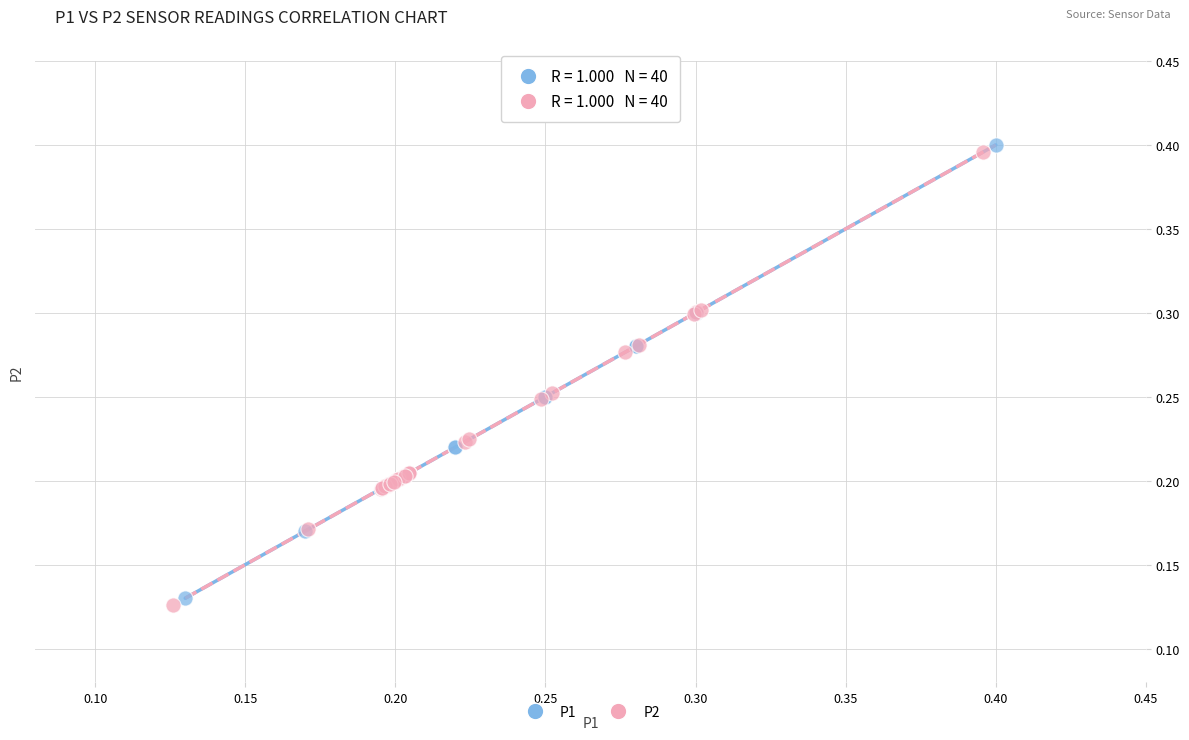

Which series has the widest spread of Y values?

P1